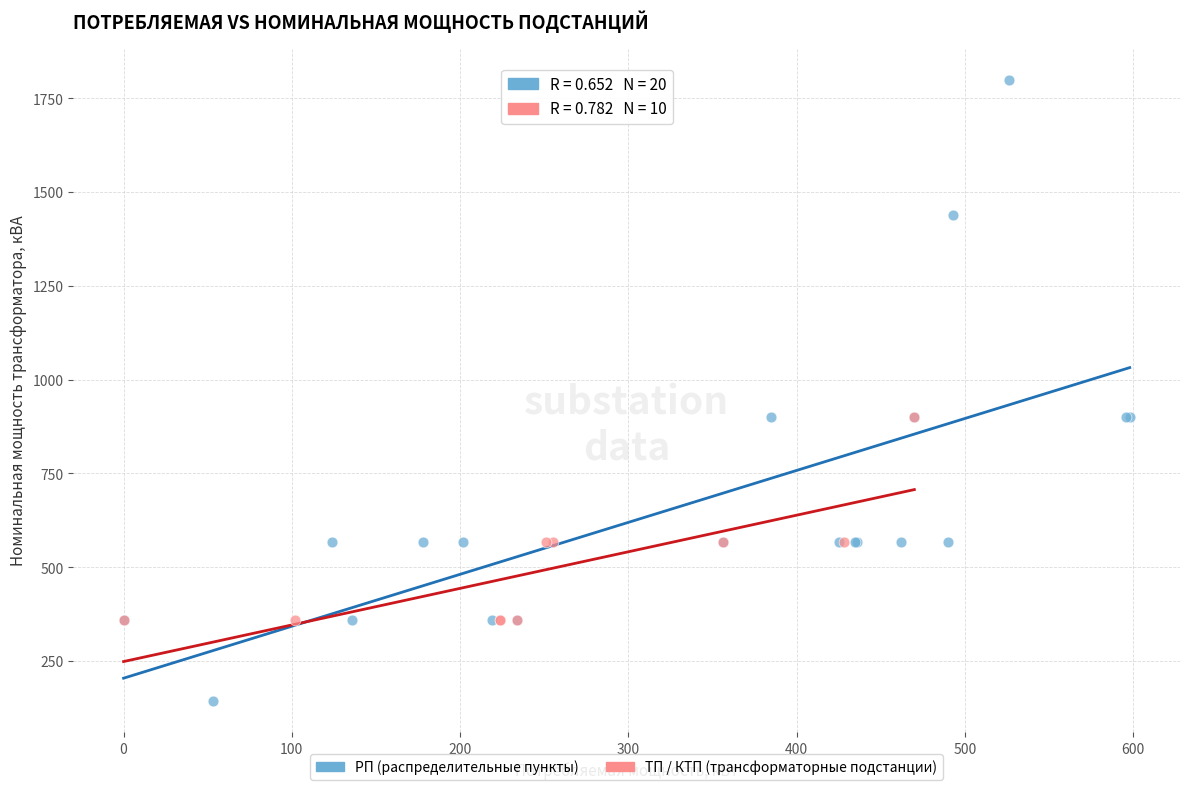

Which series reaches the minimum Y coordinate?

РП (распределительные пункты)